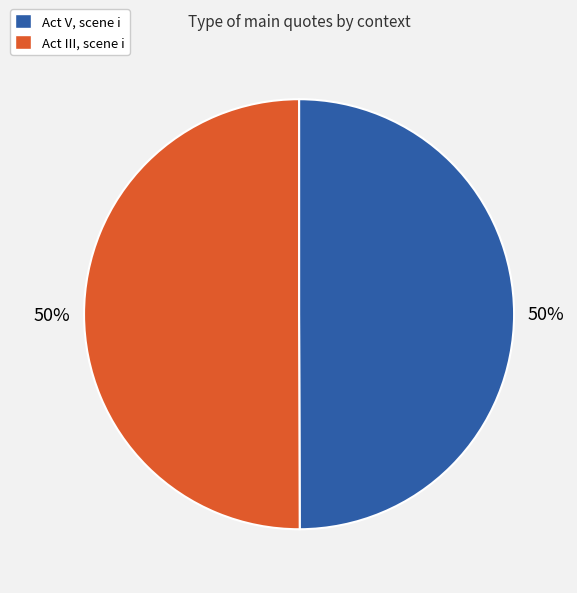

Is the sum of Act III, scene i and Act V, scene i greater than half?

Yes